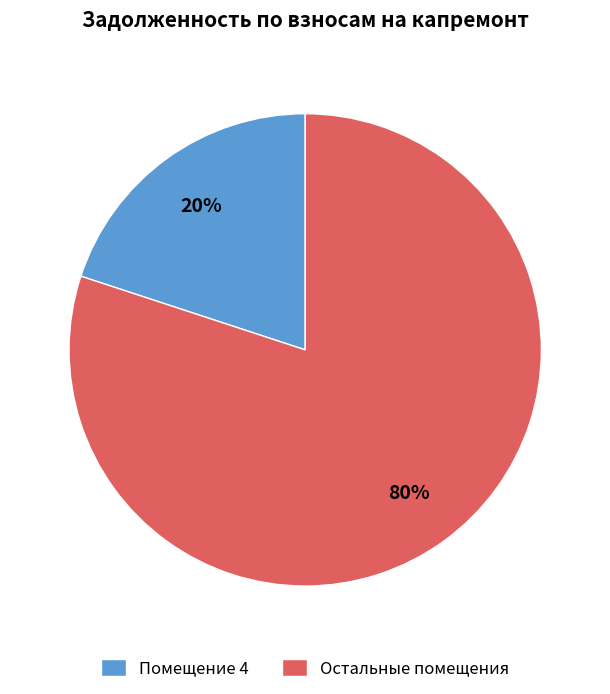

Which category has the smallest portion of the pie?

Помещение 4